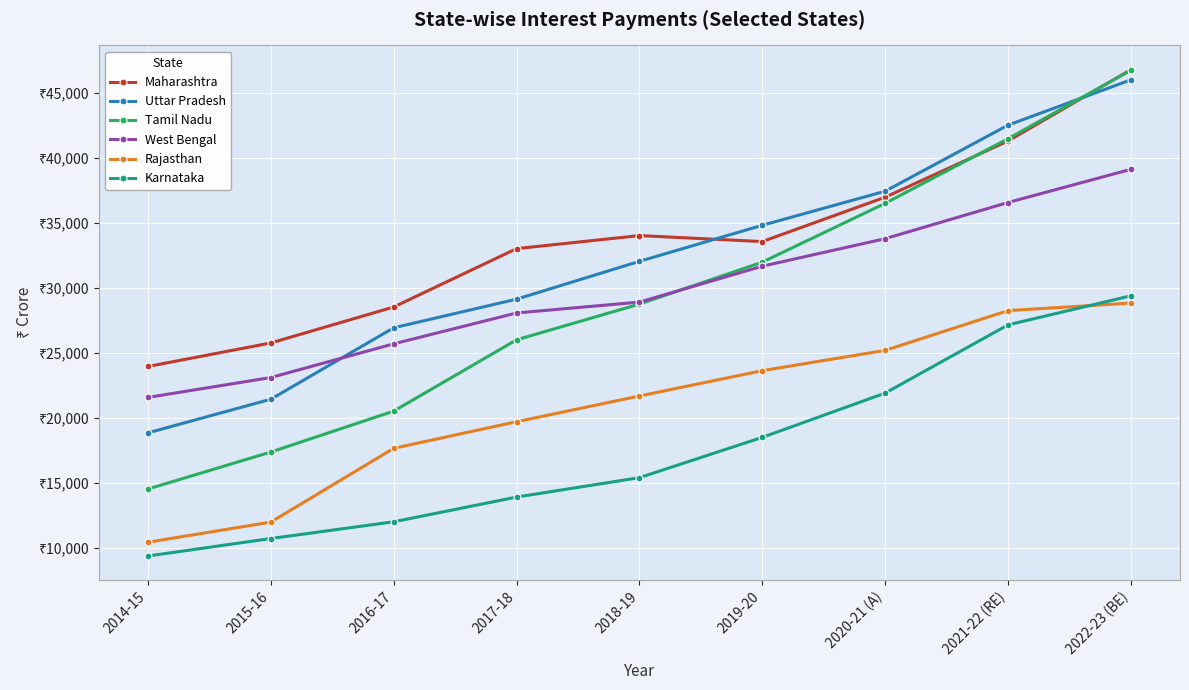

Is this an area chart (filled region under the line)?

No